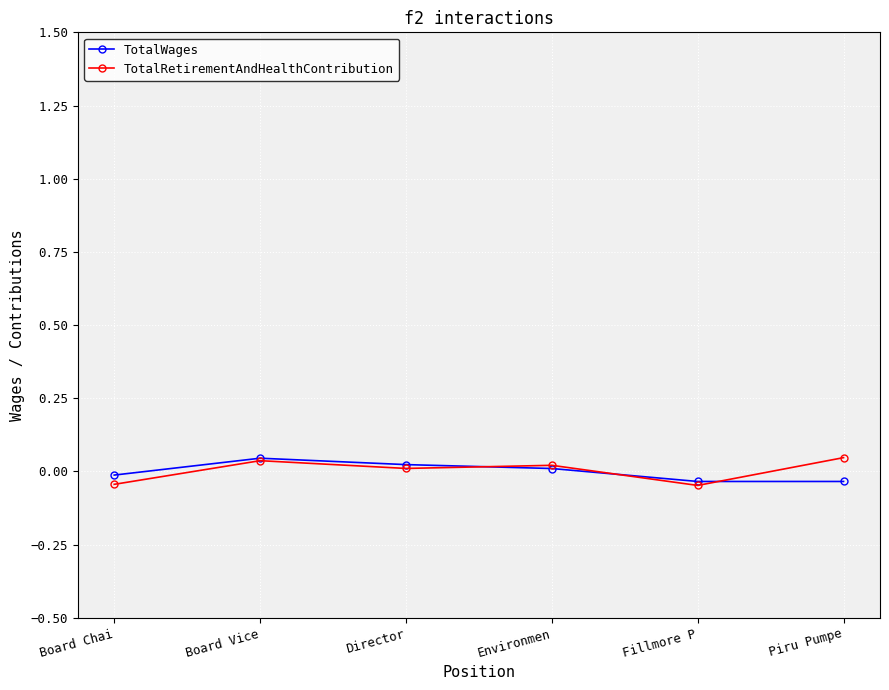

At Piru Pumpe, list the series in order from largest to smallest.

TotalRetirementAndHealthContribution, TotalWages